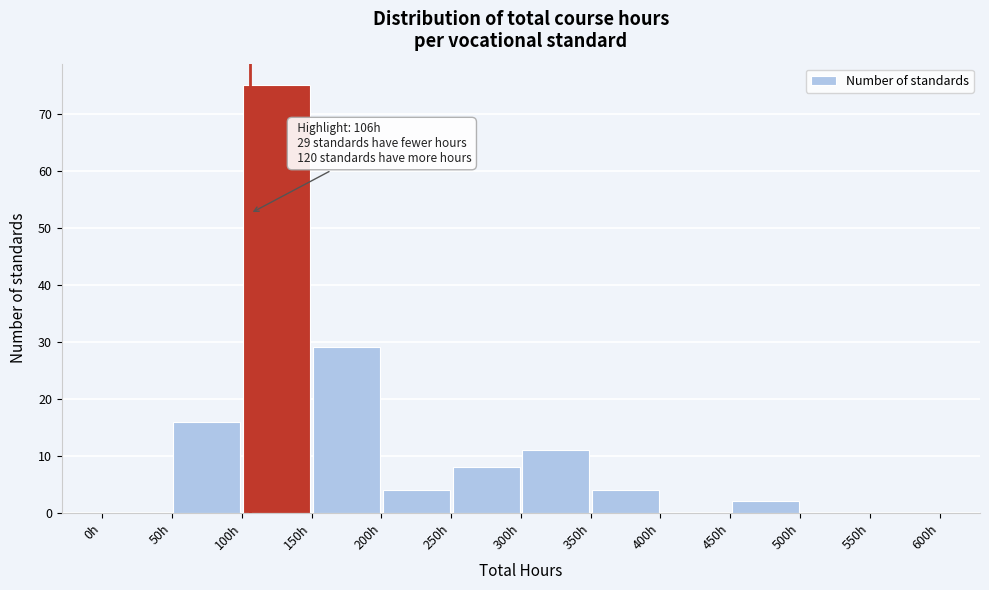

Which range on the x-axis has the tallest bar?

100 to 150